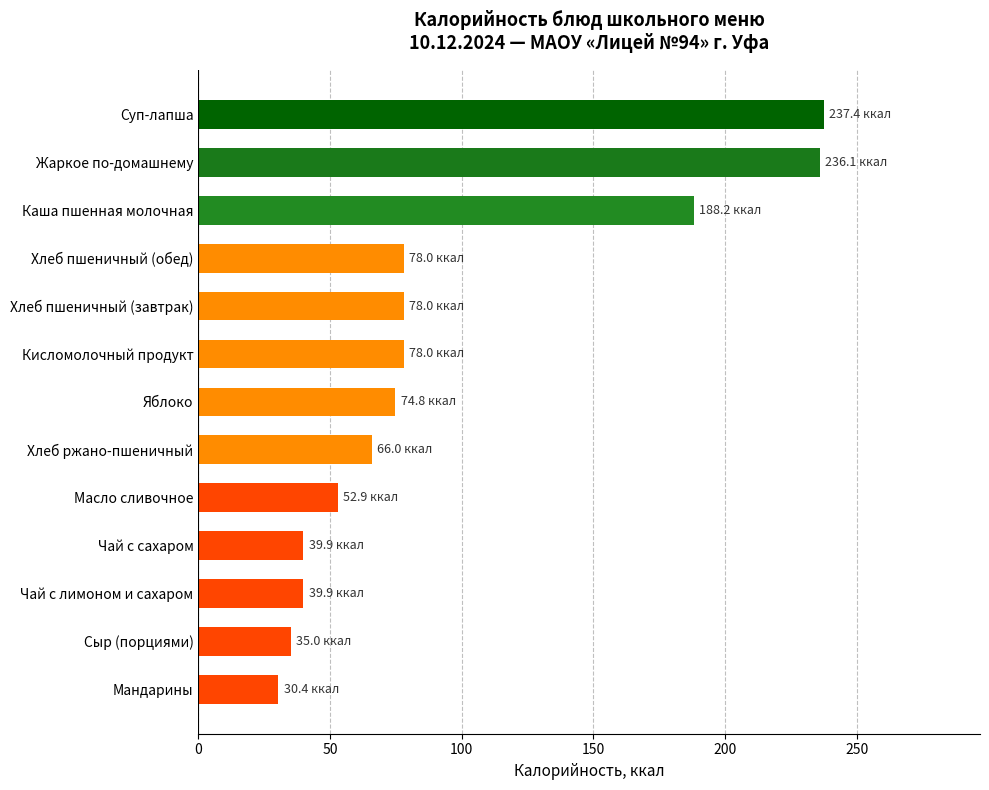

What is the ratio of the value at Мандарины to the value at Хлеб пшеничный (завтрак)?

0.4